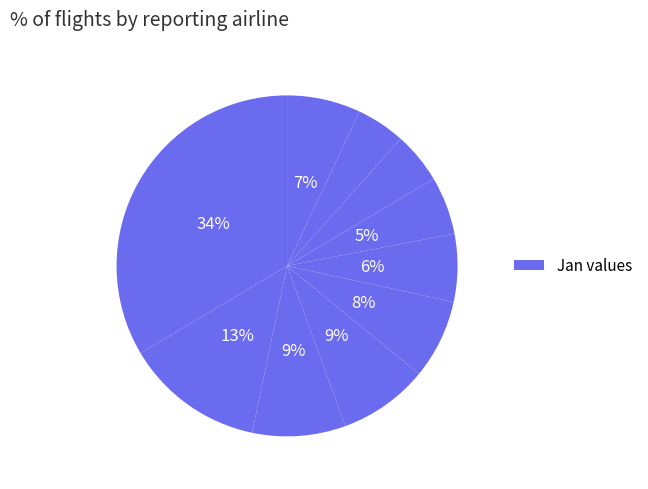

Is there a majority slice in this chart?

No